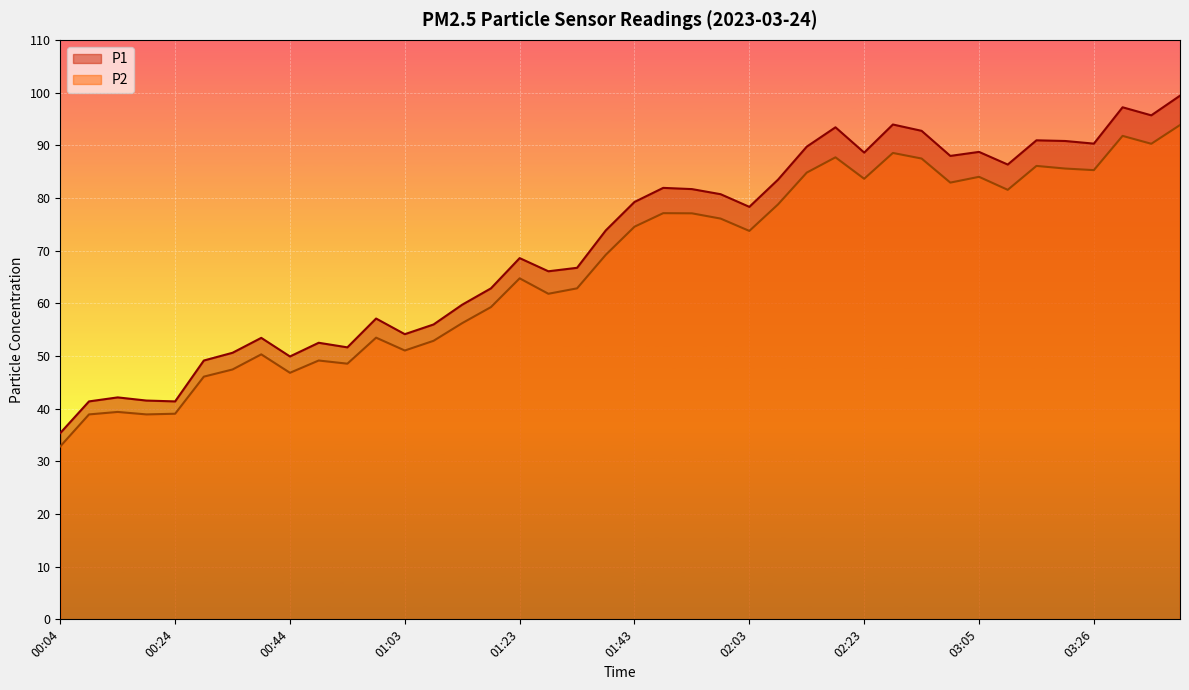

At how many categories does at least one series exceed 59?

26